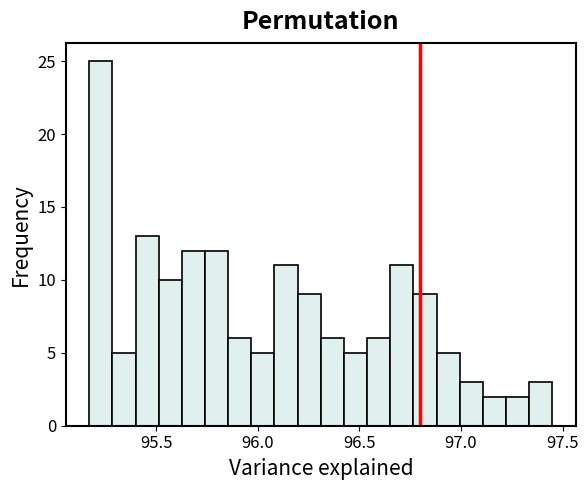

Read against the x-axis, roughly where is the centre of the tallest bar?

95.25